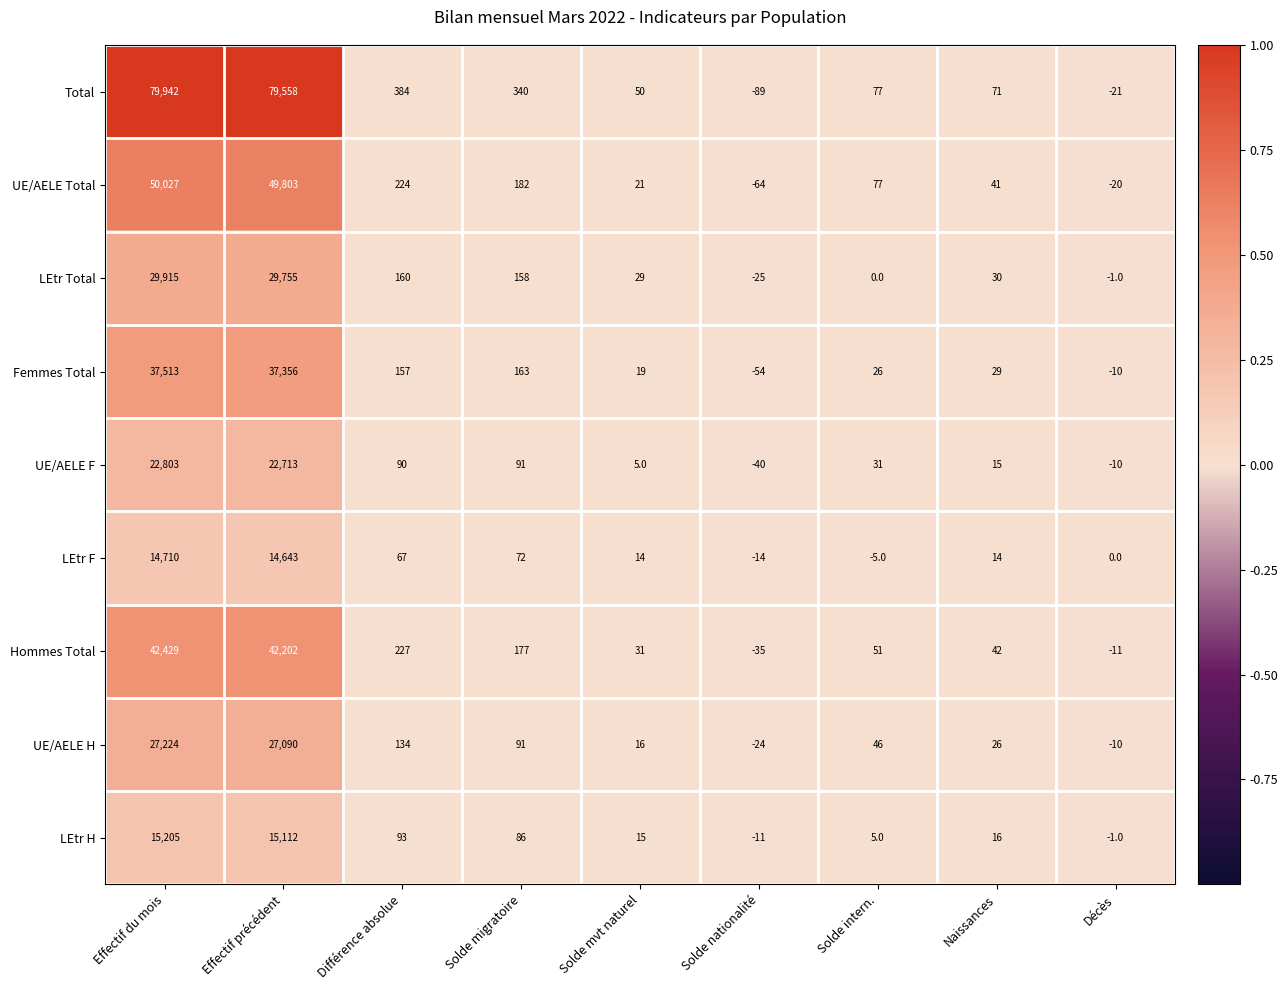

What is the minimum value for Femmes Total?

-54